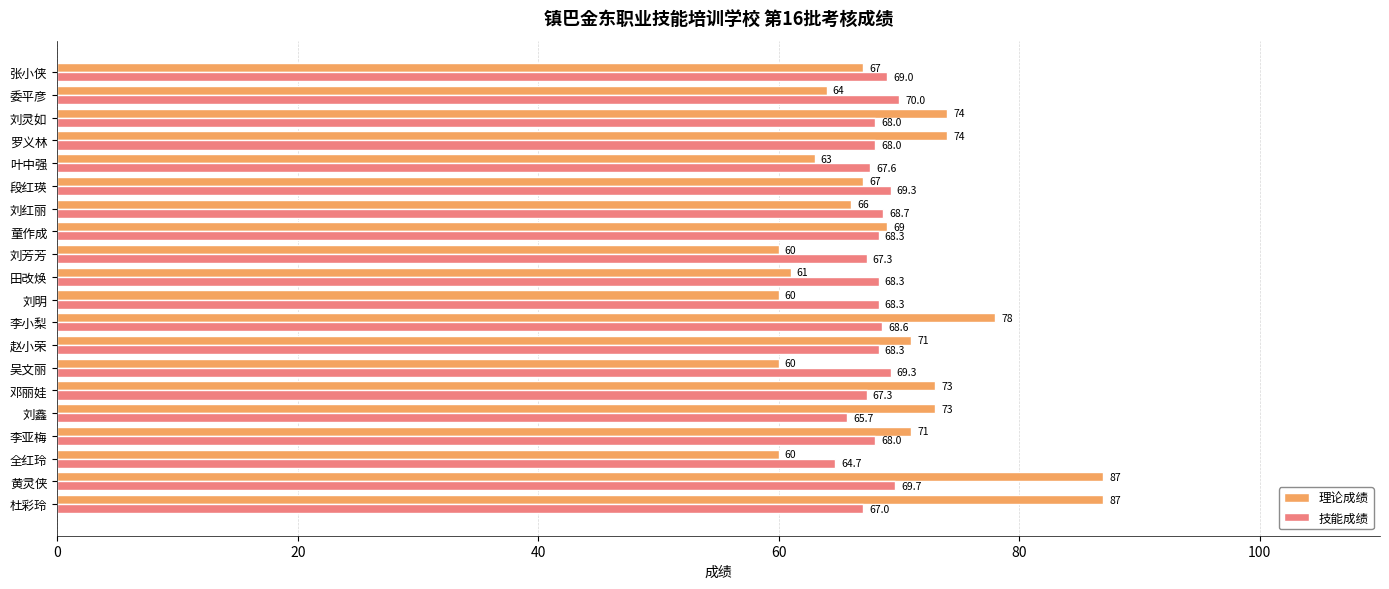

At 段红瑛, list the series in order from largest to smallest.

技能成绩, 理论成绩